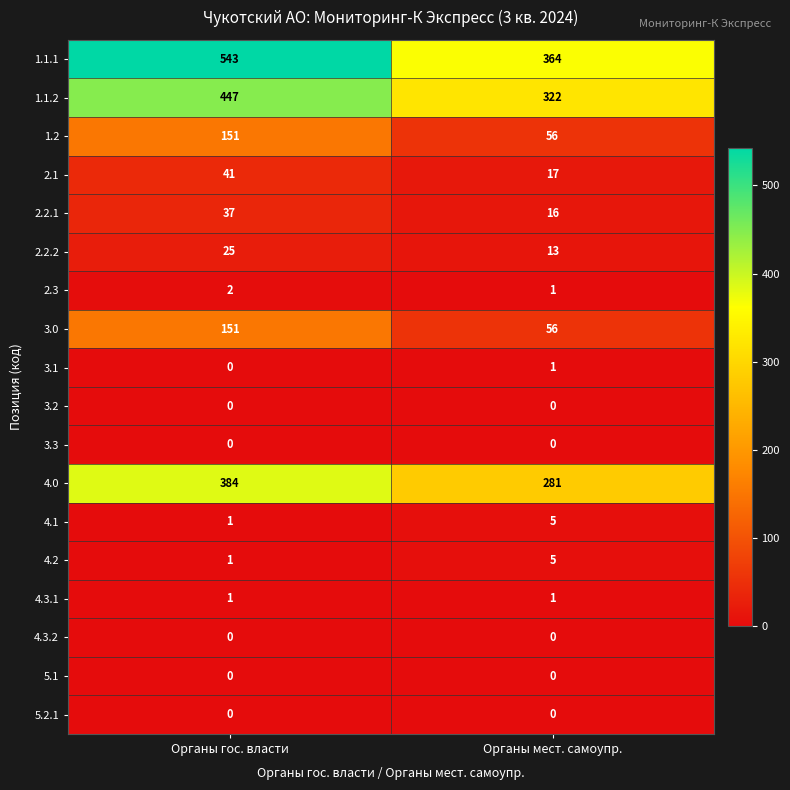

Count the number of data series in this chart.

18